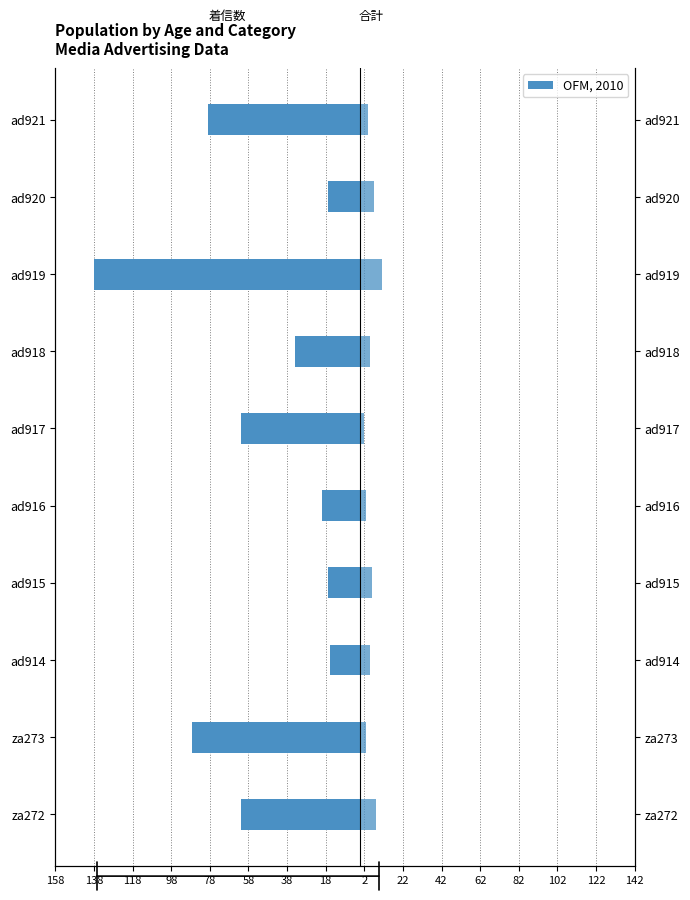

At ad914, list the series in order from largest to smallest.

合計, 着信数